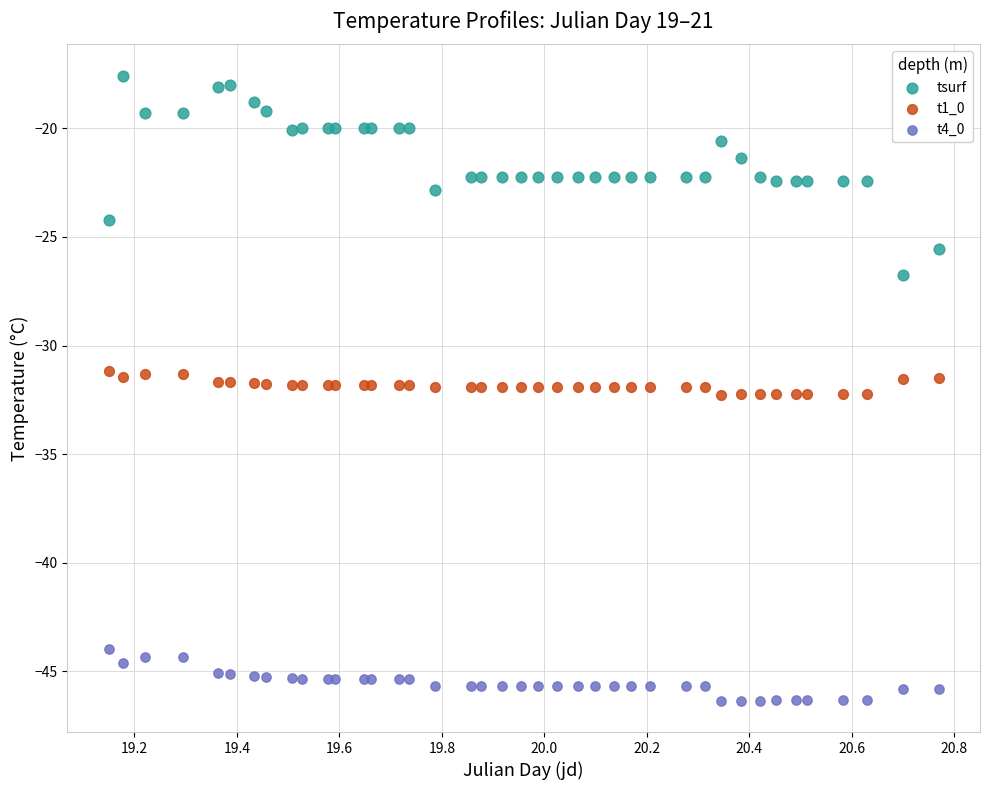

Which series contains the highest Y value?

tsurf